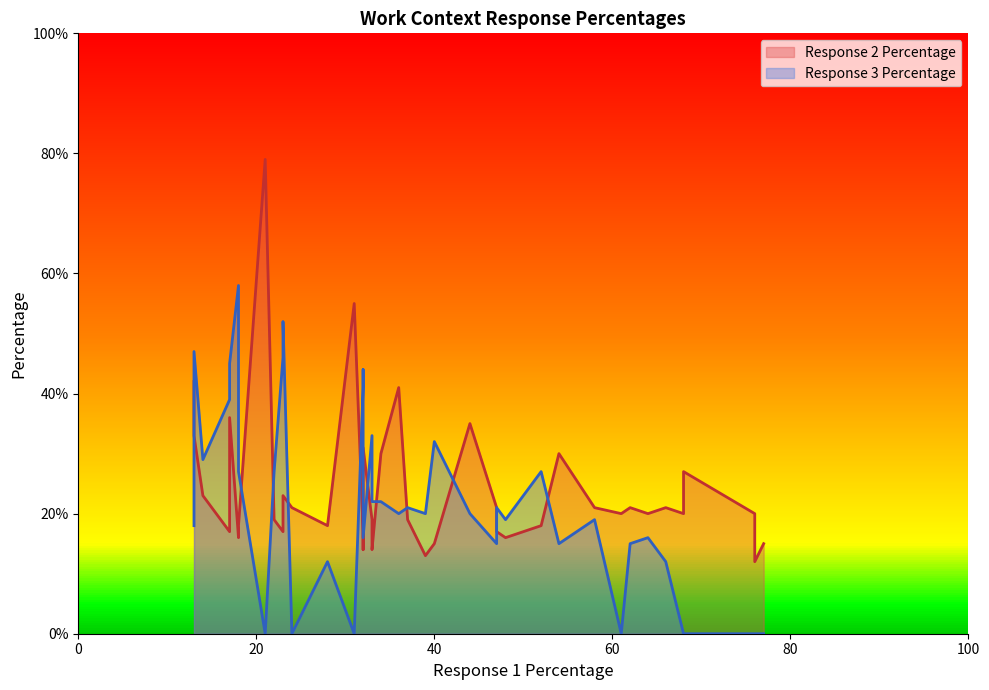

At how many categories does at least one series exceed 71?

1